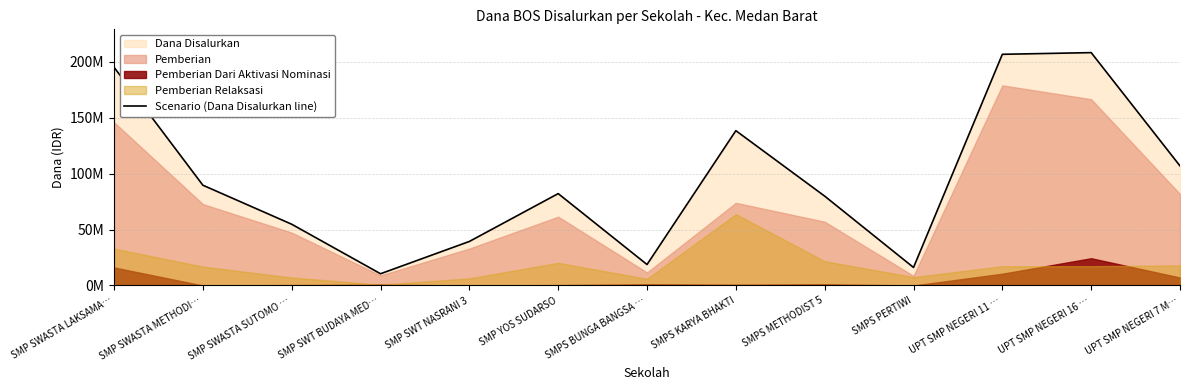

What is the label of the 10th point from the left?

SMPS PERTIWI